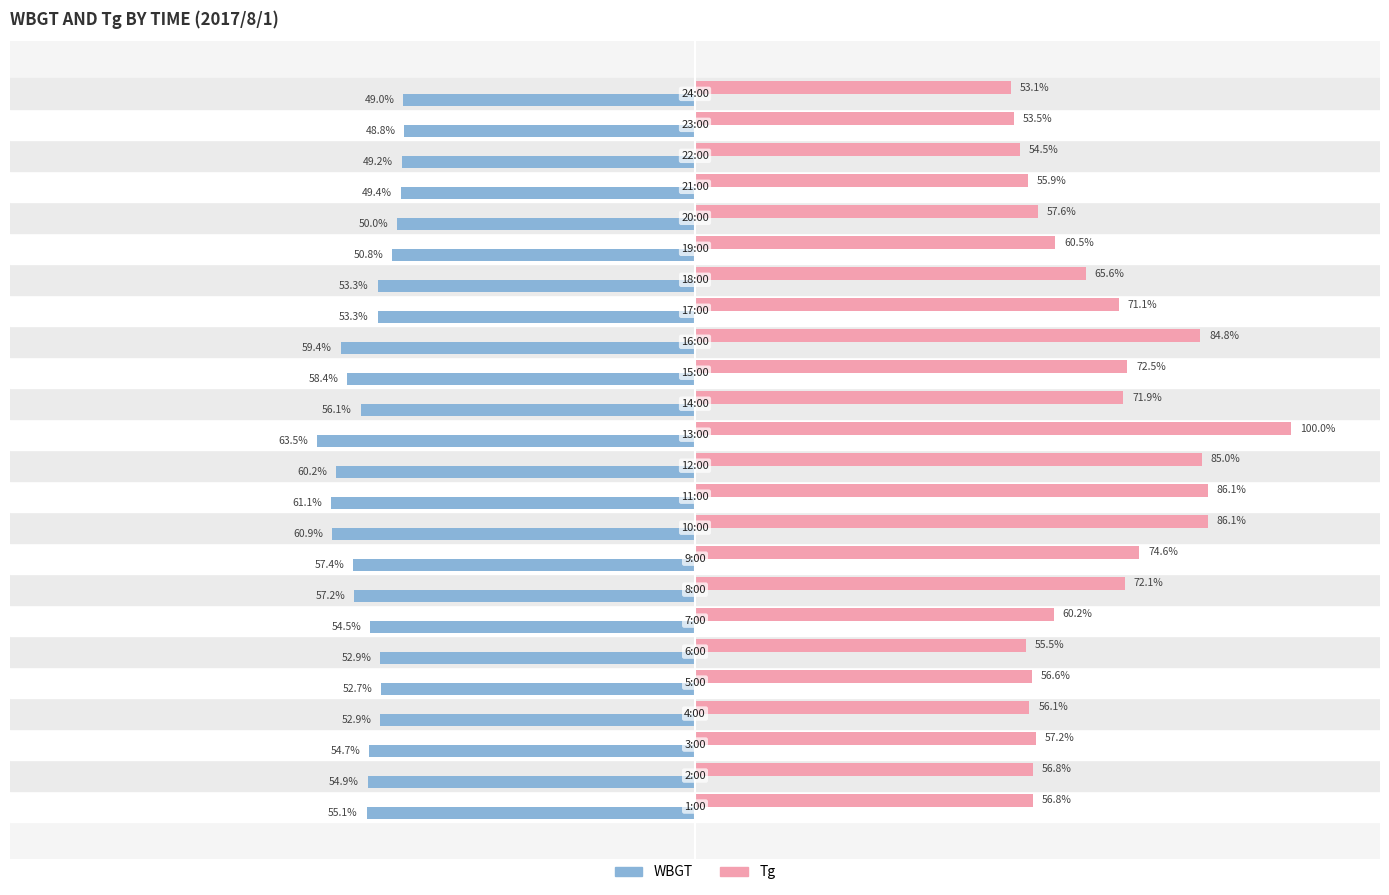

Rank the series by their average value, from lowest to highest.

WBGT, Tg